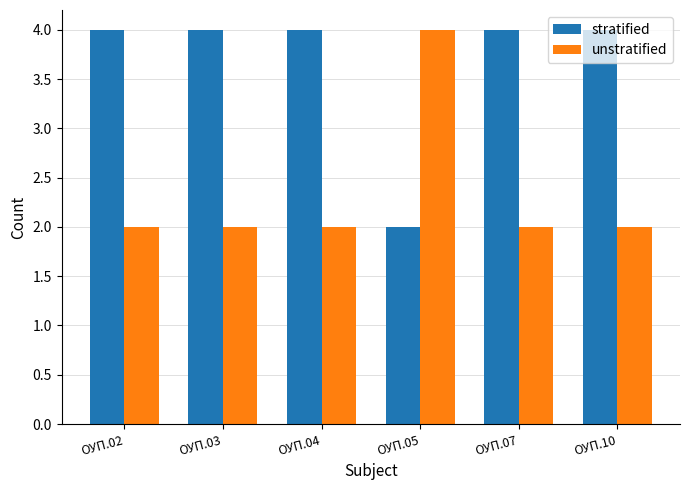

What is the difference between the highest and lowest values at ОУП.02?

2